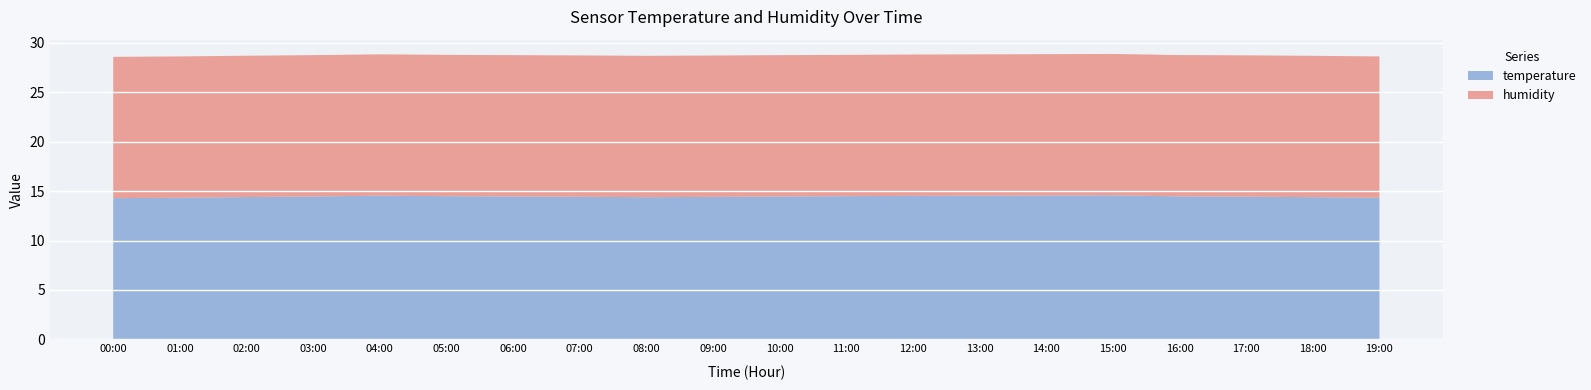

What is the maximum value for temperature?

14.6